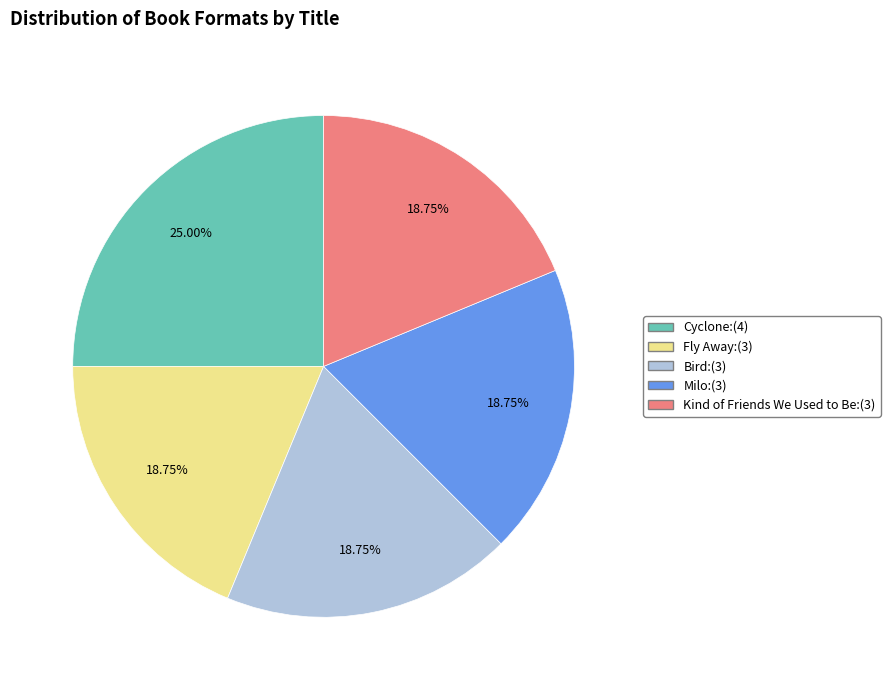

Is the sum of Kind of Friends We Used to Be and Bird greater than half?

No